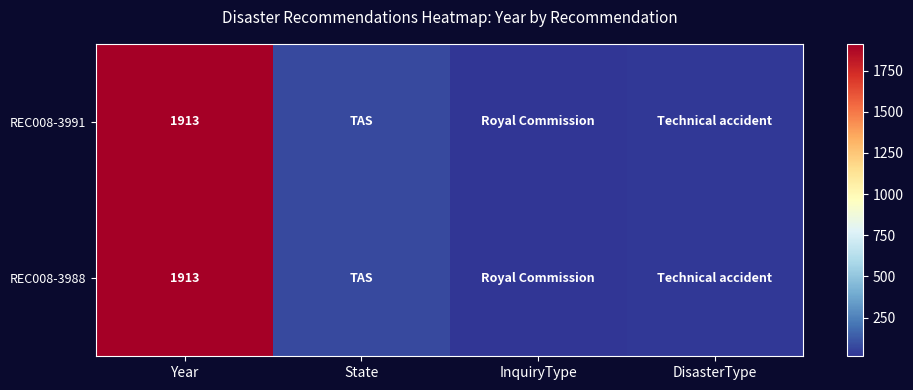

The REC008-3991 series shows 3113 at Year. True or false?

False